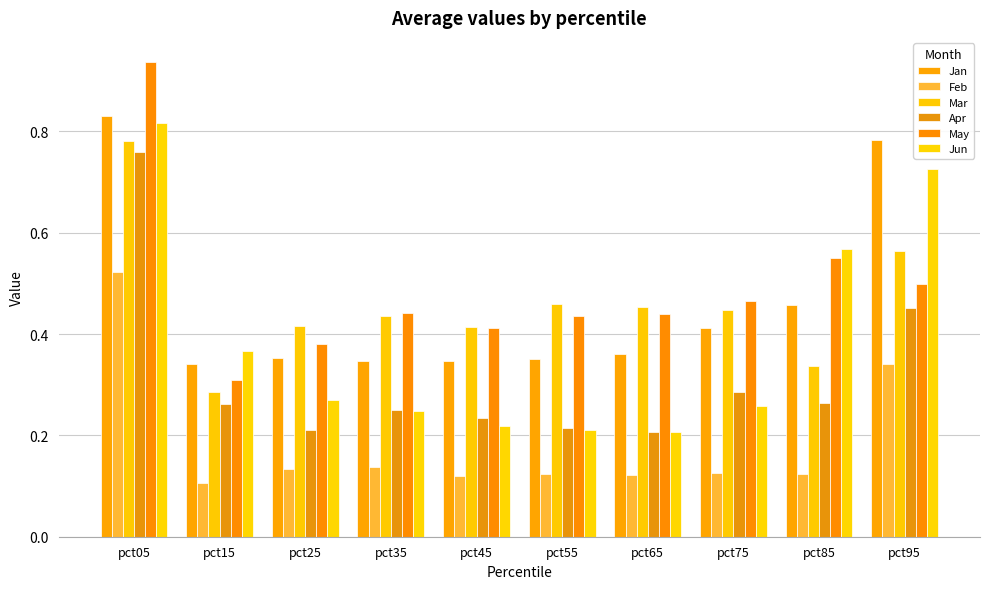

What is the value of the Feb bar at the 6th from the left?

0.1